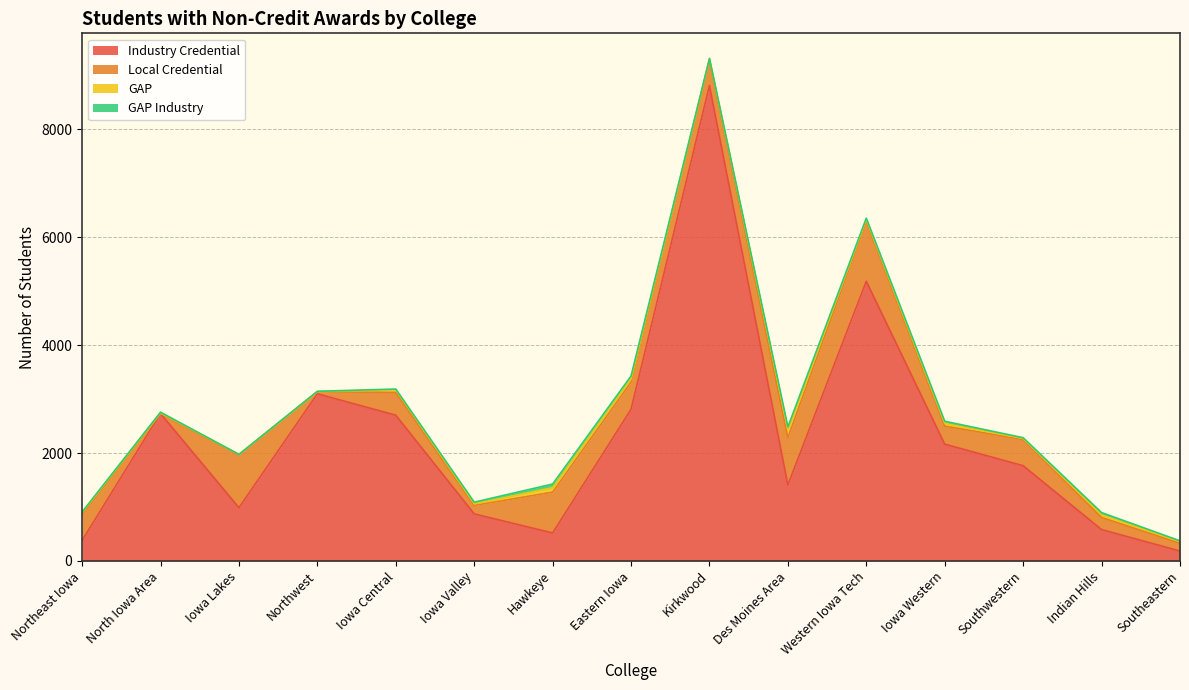

Rank the categories by GAP value from highest to lowest.

Des Moines Area, Hawkeye, Eastern Iowa, Iowa Central, Iowa Western, Indian Hills, Northeast Iowa, Western Iowa Tech, Southeastern, Iowa Valley, Kirkwood, Southwestern, North Iowa Area, Northwest, Iowa Lakes